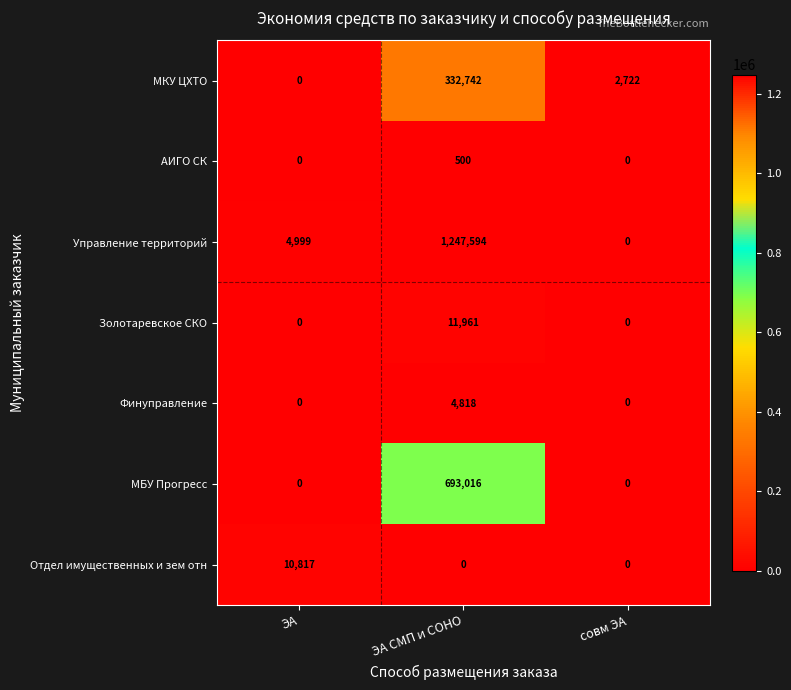

Which category has the highest value across all series?

ЭА СМП и СОНО